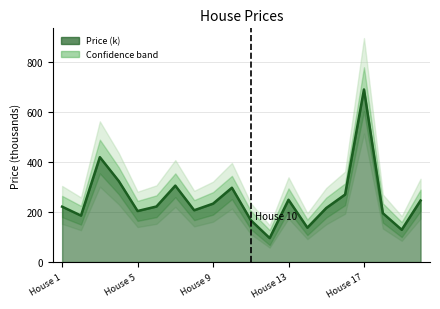

True or false: Price (k) has more than 0 points higher than both neighbors.

True